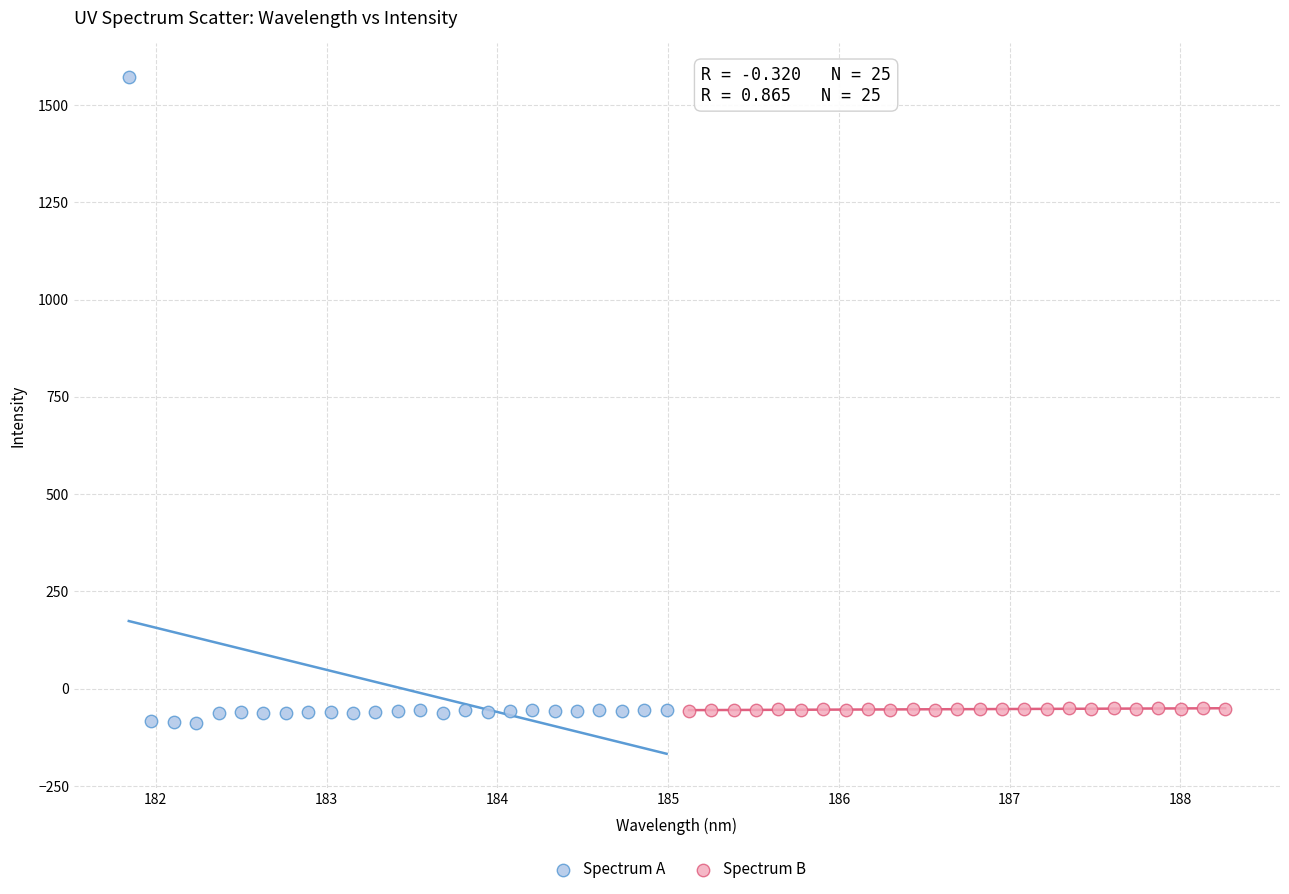

Which series reaches the maximum Y coordinate?

Spectrum A